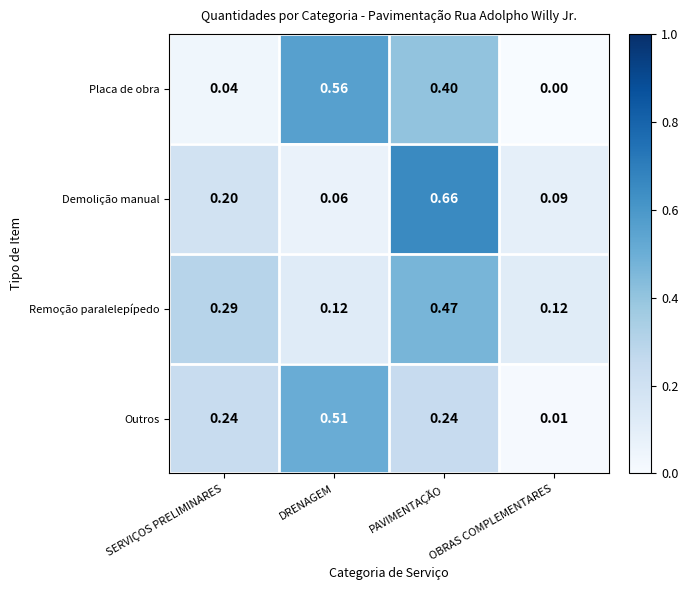

Where is Demolição manual nearest to the value 0?

DRENAGEM